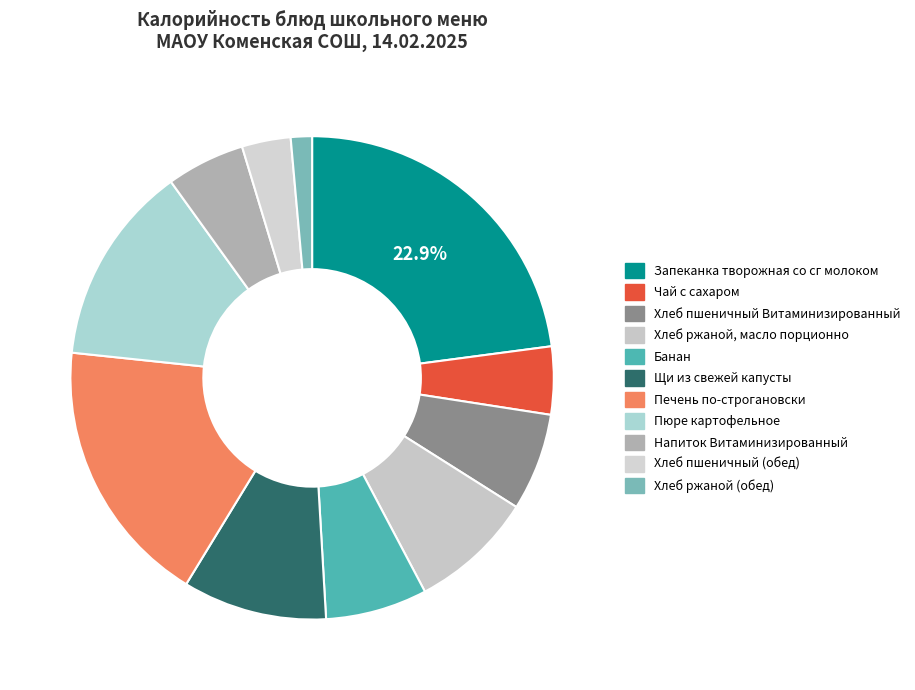

Rank the categories by value from lowest to highest.

Хлеб ржаной (обед), Хлеб пшеничный (обед), Чай с сахаром, Напиток Витаминизированный, Хлеб пшеничный Витаминизированный, Банан, Хлеб ржаной, масло порционно, Щи из свежей капусты, Пюре картофельное, Печень по-строгановски, Запеканка творожная со сг молоком